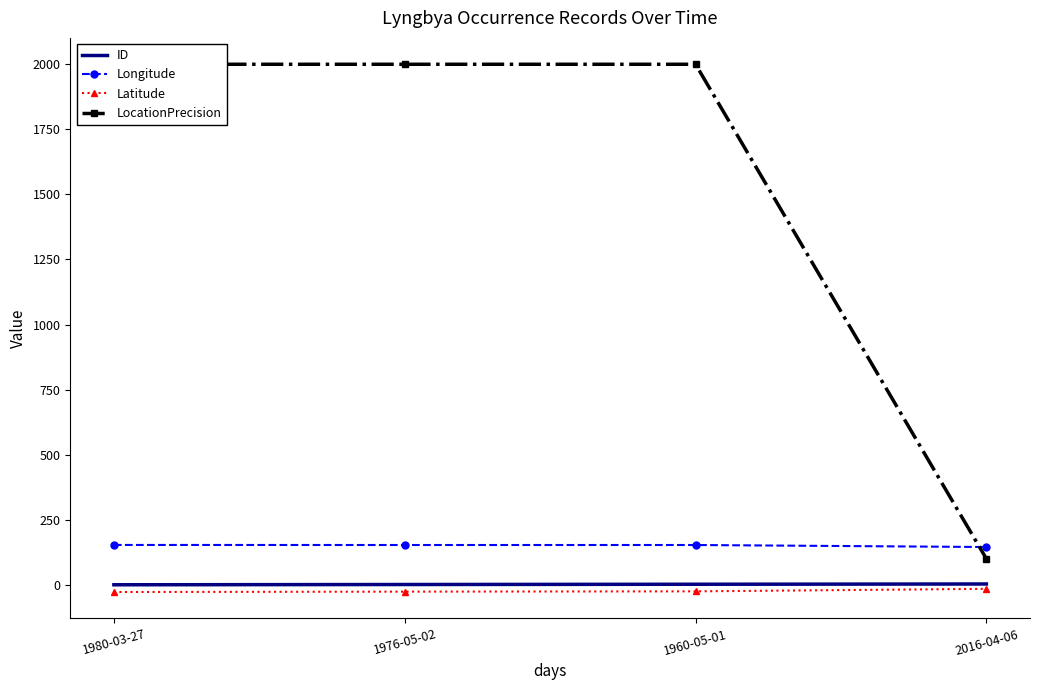

What is the label of the 1st point from the right?

2016-04-06